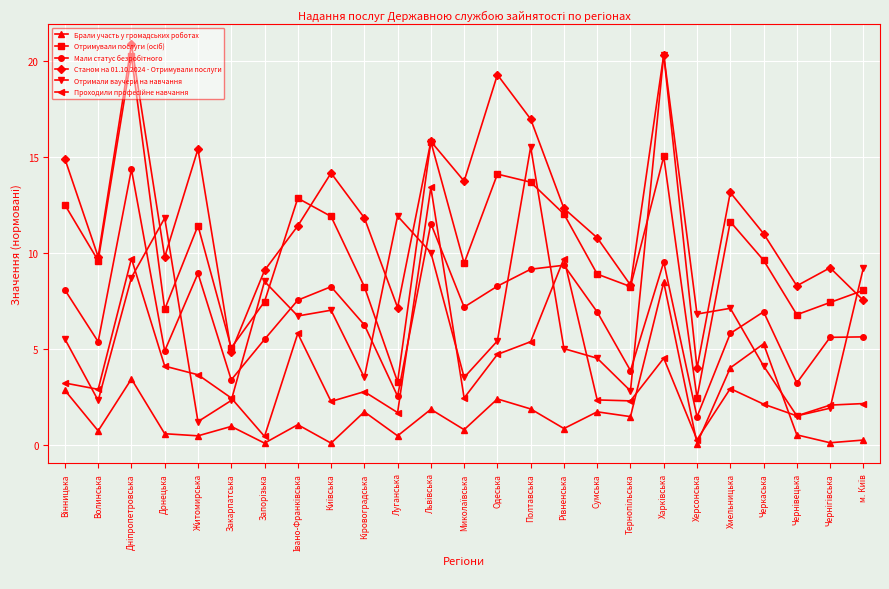

Is this an area chart (filled region under the line)?

No